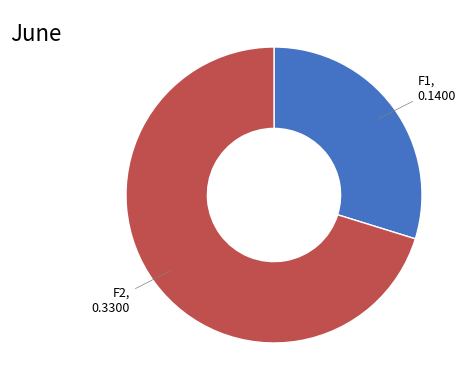

Is there any slice that represents more than half of the pie?

Yes